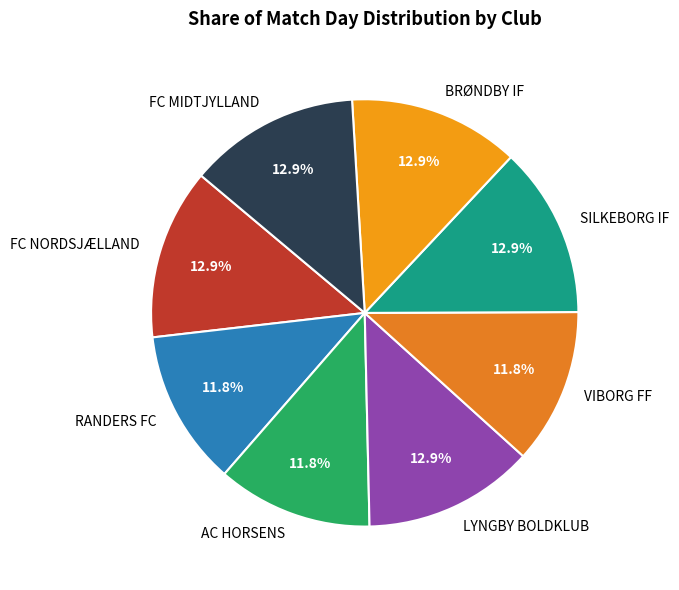

To the nearest percent, what is the average slice percentage?

12%